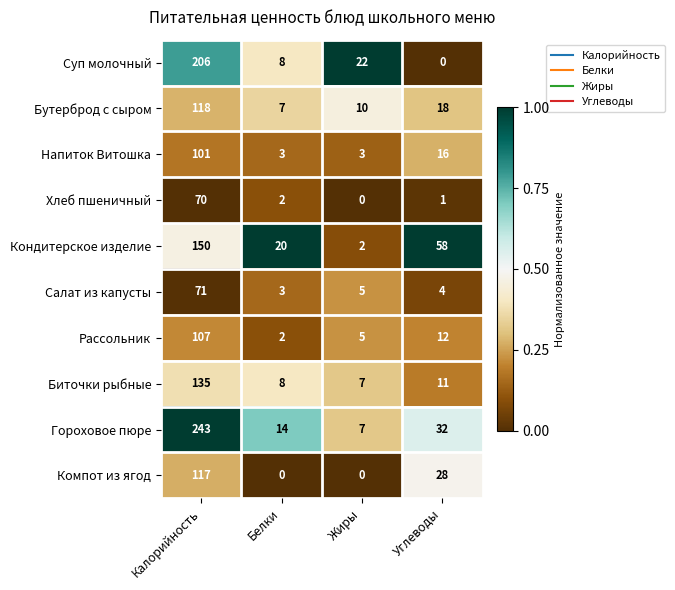

What is the difference between the highest and lowest values at Калорийность?

173